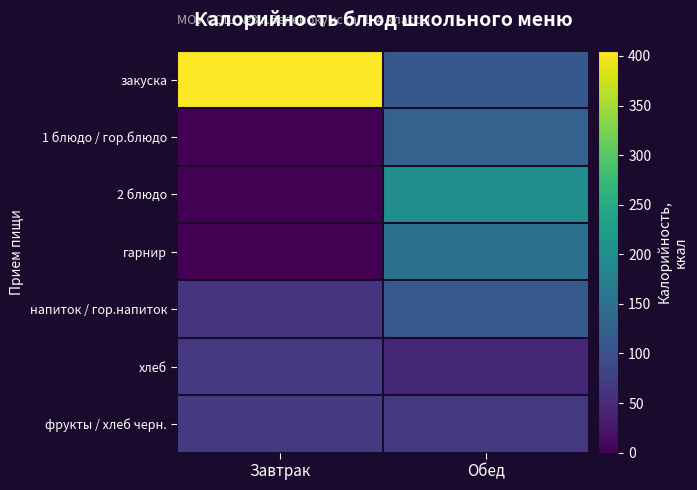

Which has a higher value, Обед or Завтрак?

Завтрак